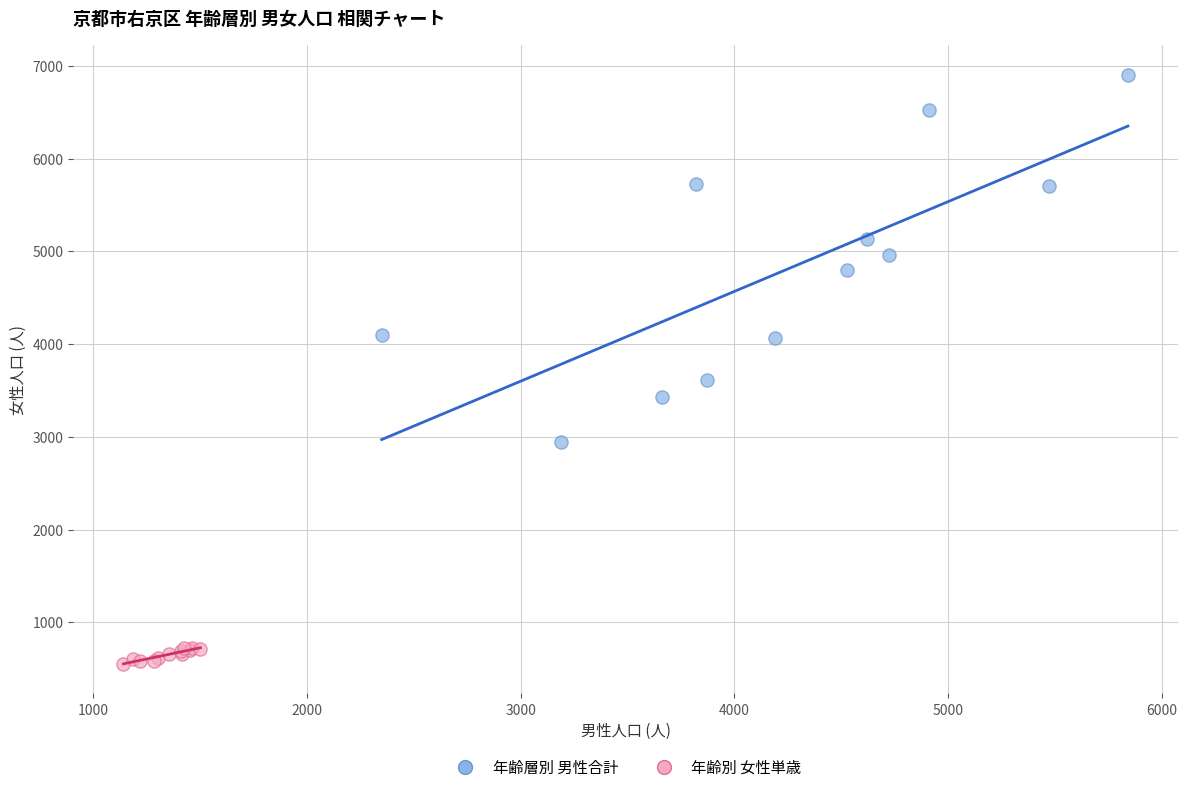

Which series contains the highest Y value?

年齢層別 男性合計